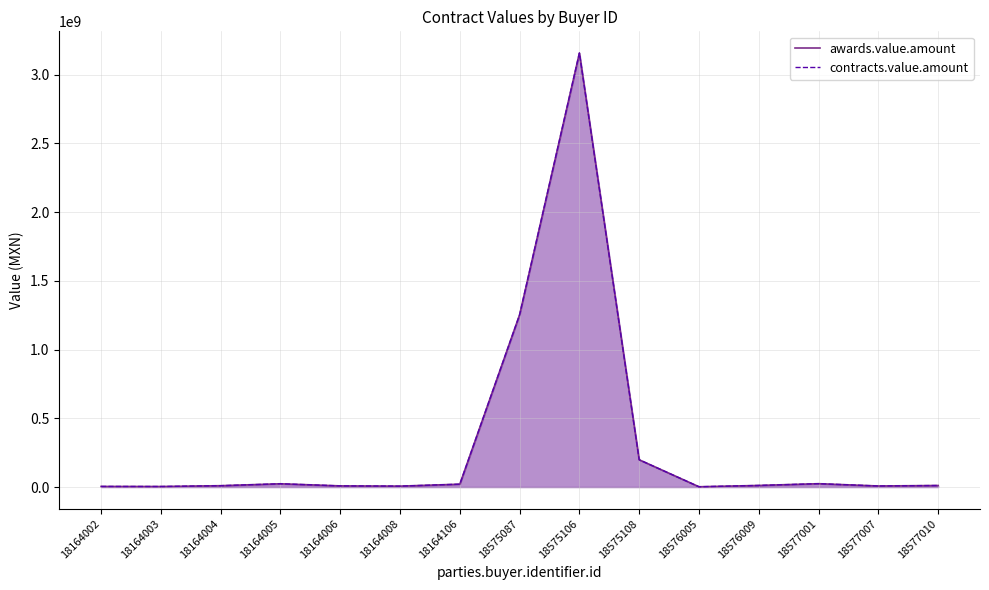

True or false: awards.value.amount and contracts.value.amount intersect in this chart.

False